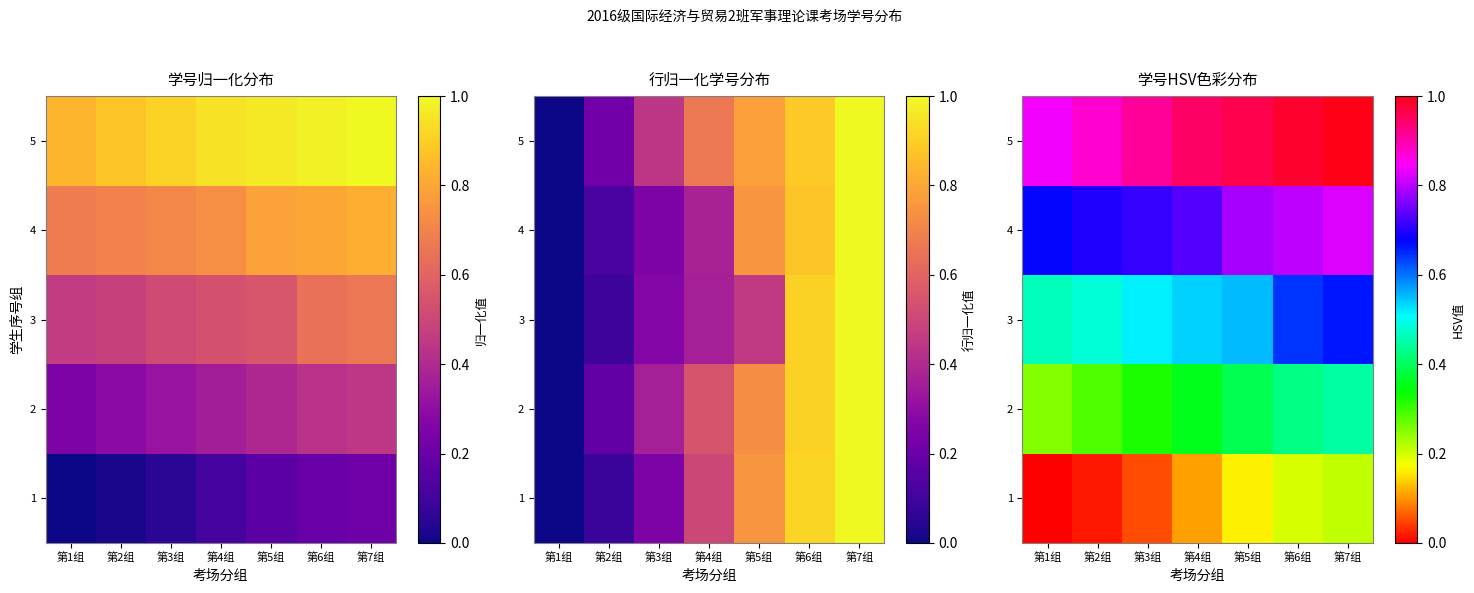

Rank the series by their maximum value, from lowest to highest.

1, 2, 3, 4, 5